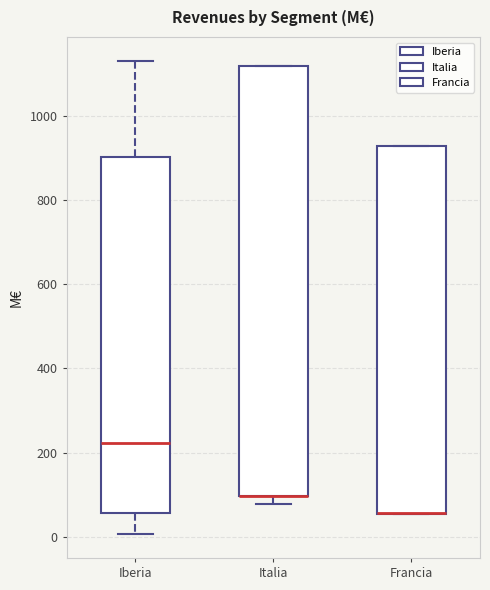

Reading left to right, read every box against the y-axis: the position of its median line, the range the box covers, and the ends of its whiskers. The values are not printed on the chart, so give them approximately, as read against the axis.

Iberia: median 220, box 60 to 900, whiskers 0 to 1140
Italia: median 100 (drawn on the box's lower edge), box 100 to 1120, whiskers 80 to 1120
Francia: median 60 (drawn on the box's lower edge), box 60 to 920, whiskers 60 to 920